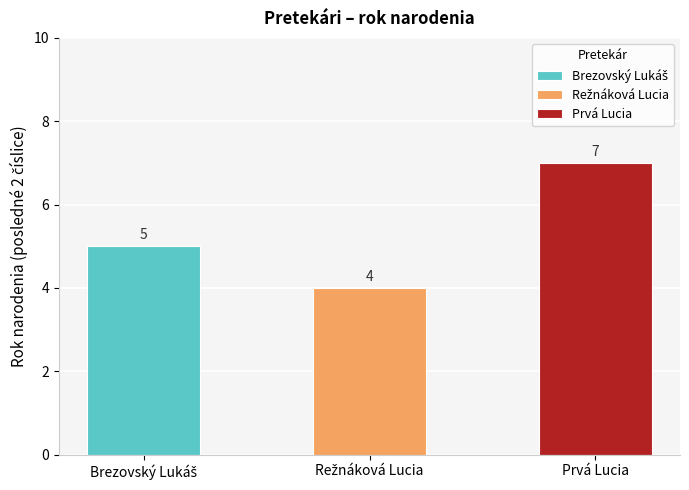

List the labels in order of value, smallest first.

Režnáková Lucia, Brezovský Lukáš, Prvá Lucia